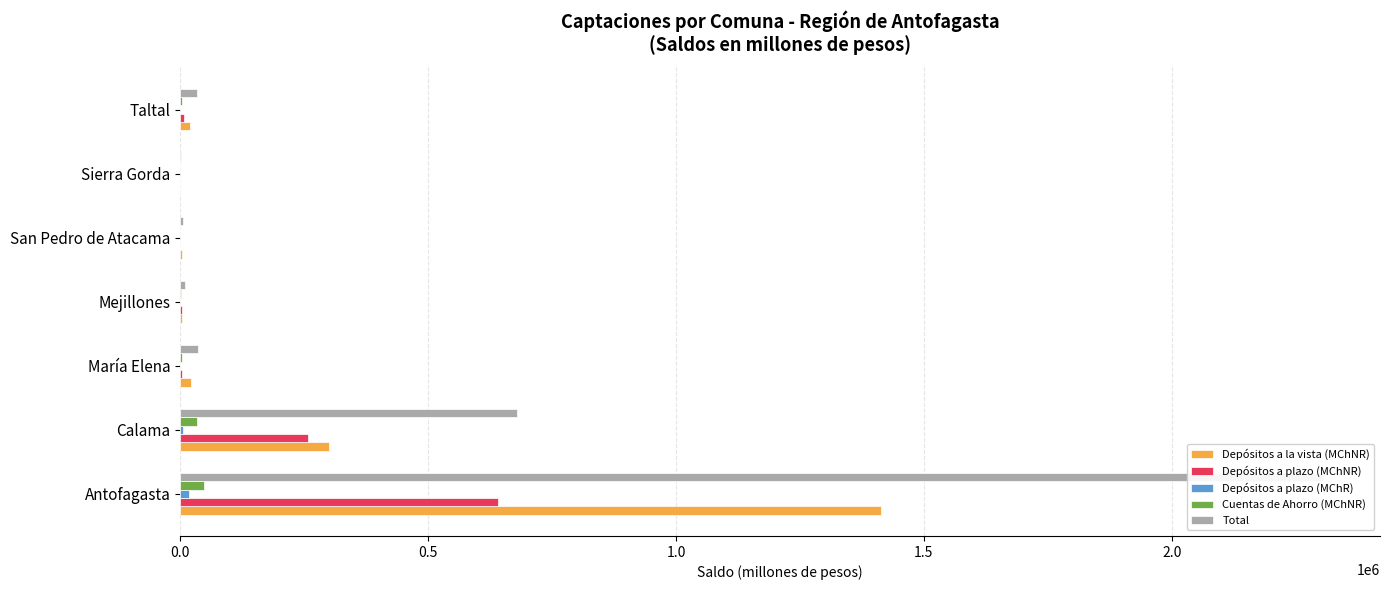

How many categories are shown in the chart?

7